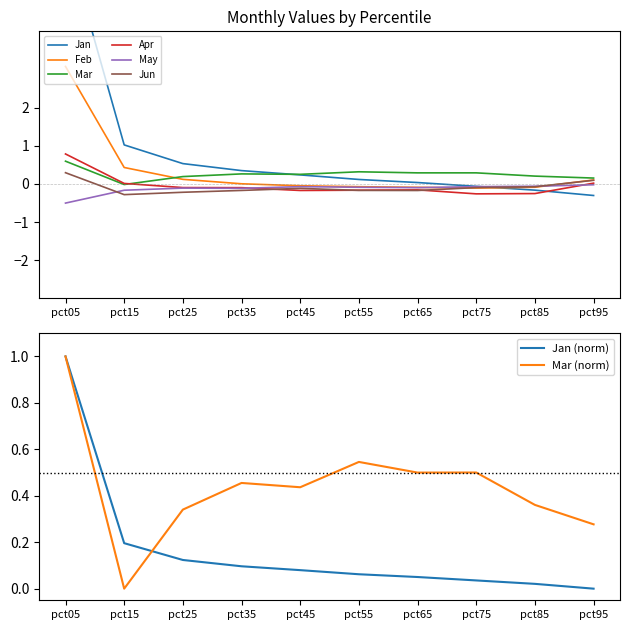

Rank the series by their maximum value, from lowest to highest.

May, Jun, Mar, Apr, Feb, Jan